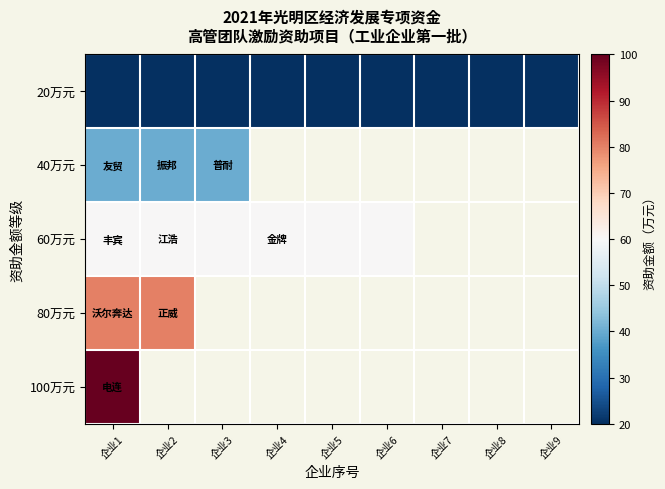

Which category has the highest value across all series?

企业1